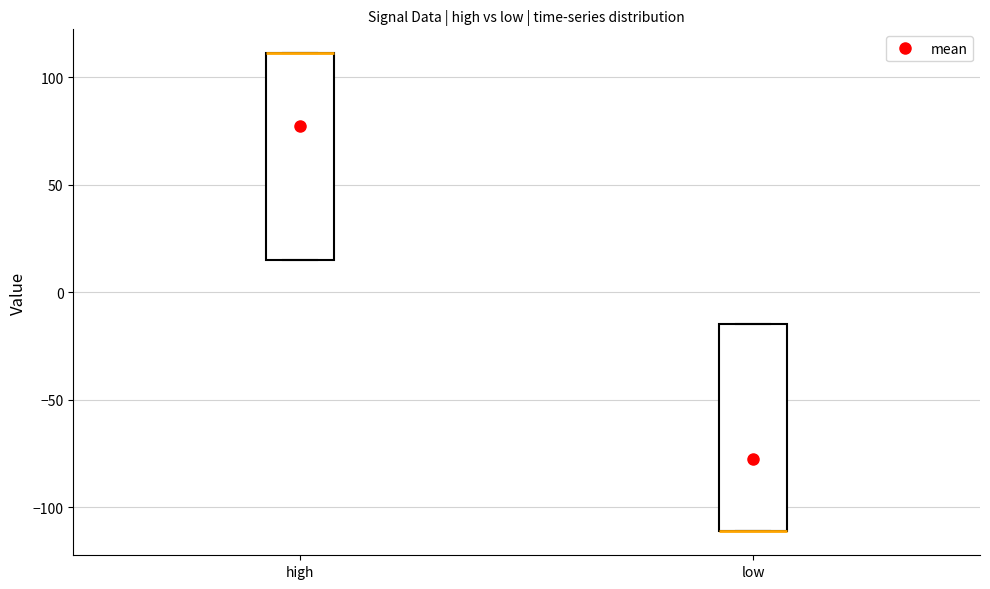

Reading left to right, read every box against the y-axis: the position of its median line, the range the box covers, and the ends of its whiskers. The values are not printed on the chart, so give them approximately, as read against the axis.

high: median 110 (drawn on the box's upper edge), box 15 to 110, whiskers 15 to 110
low: median -110 (drawn on the box's lower edge), box -110 to -15, whiskers -110 to -15